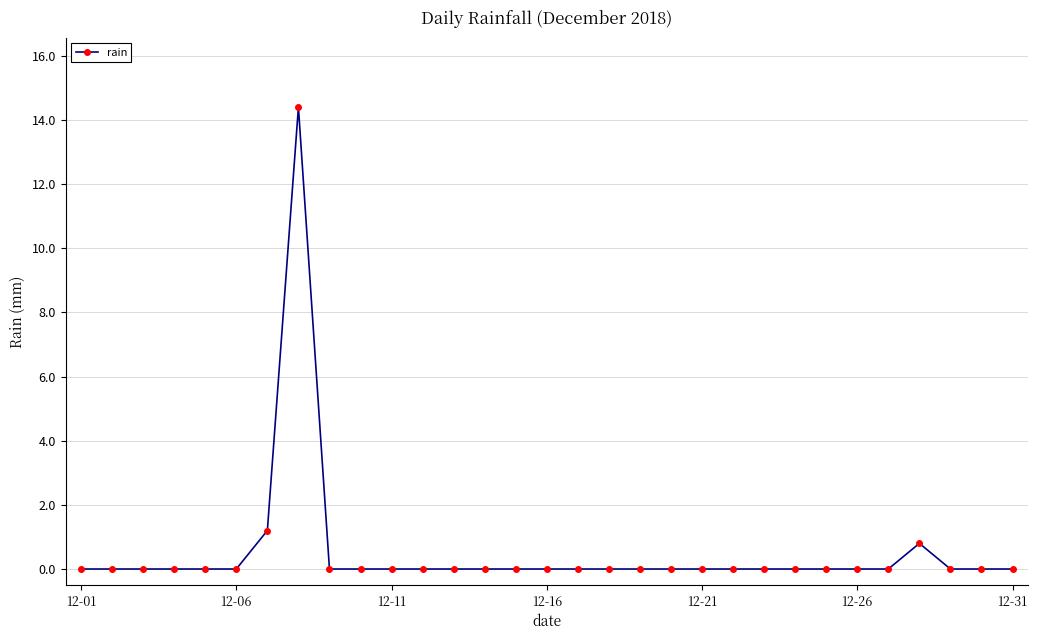

True or false: the data has more than 0 interior local peaks.

True